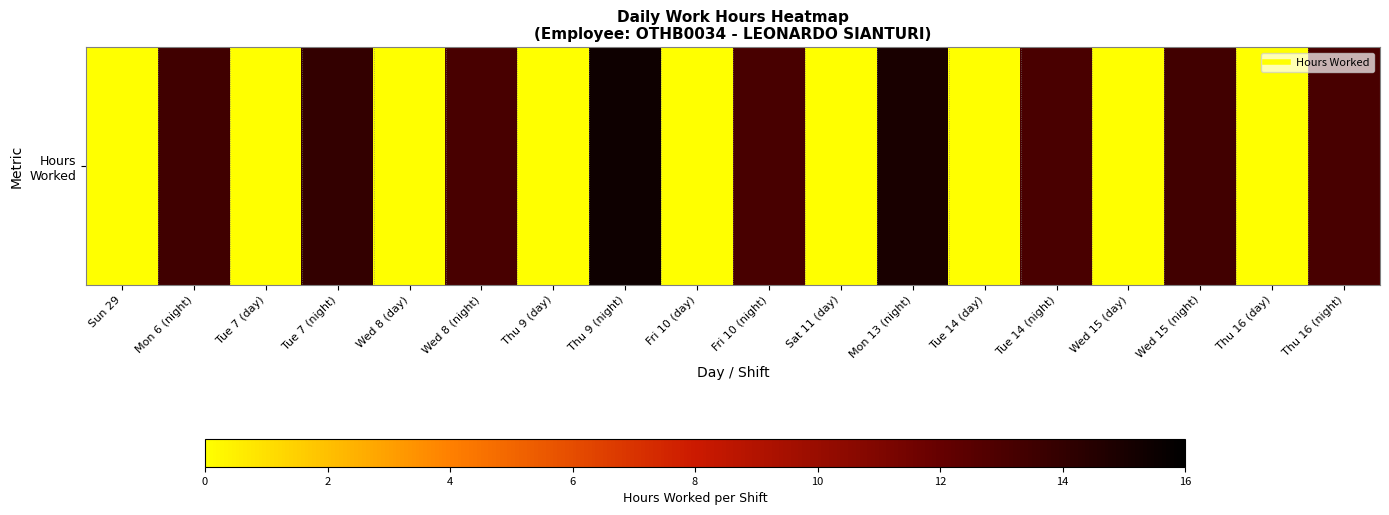

Is it true that the value at Wed 8 (day) is 0.0?

True